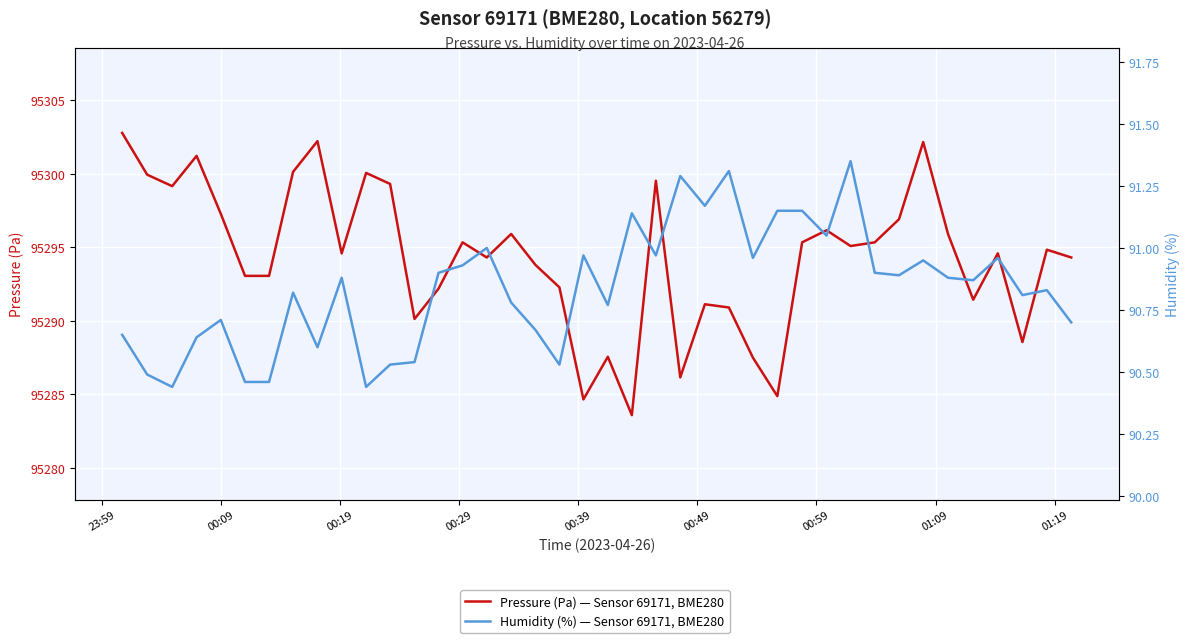

Is the value of Pressure (Pa) — Sensor 69171, BME280 at 32 greater than the value of Humidity (%) — Sensor 69171, BME280 at 29?

Yes